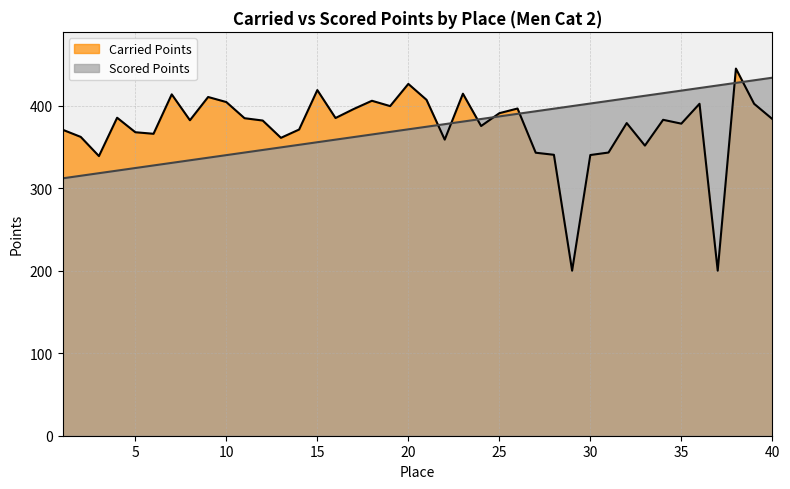

What is the difference between the maximum and minimum values in the Scored Points series?

122.0